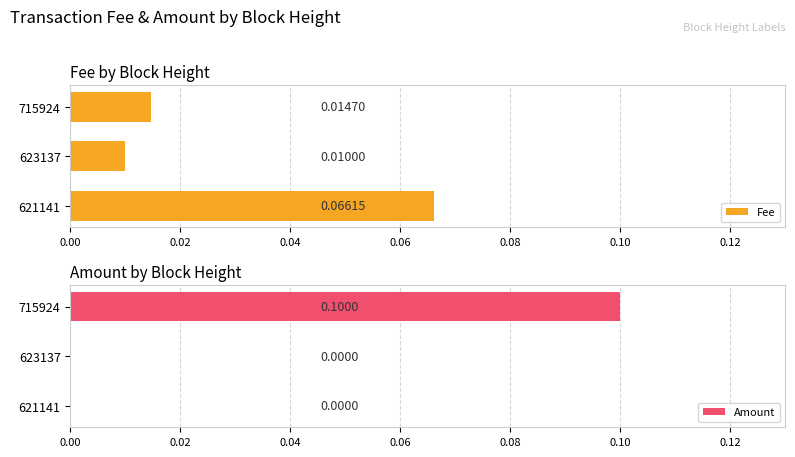

How many groups of bars are there?

3